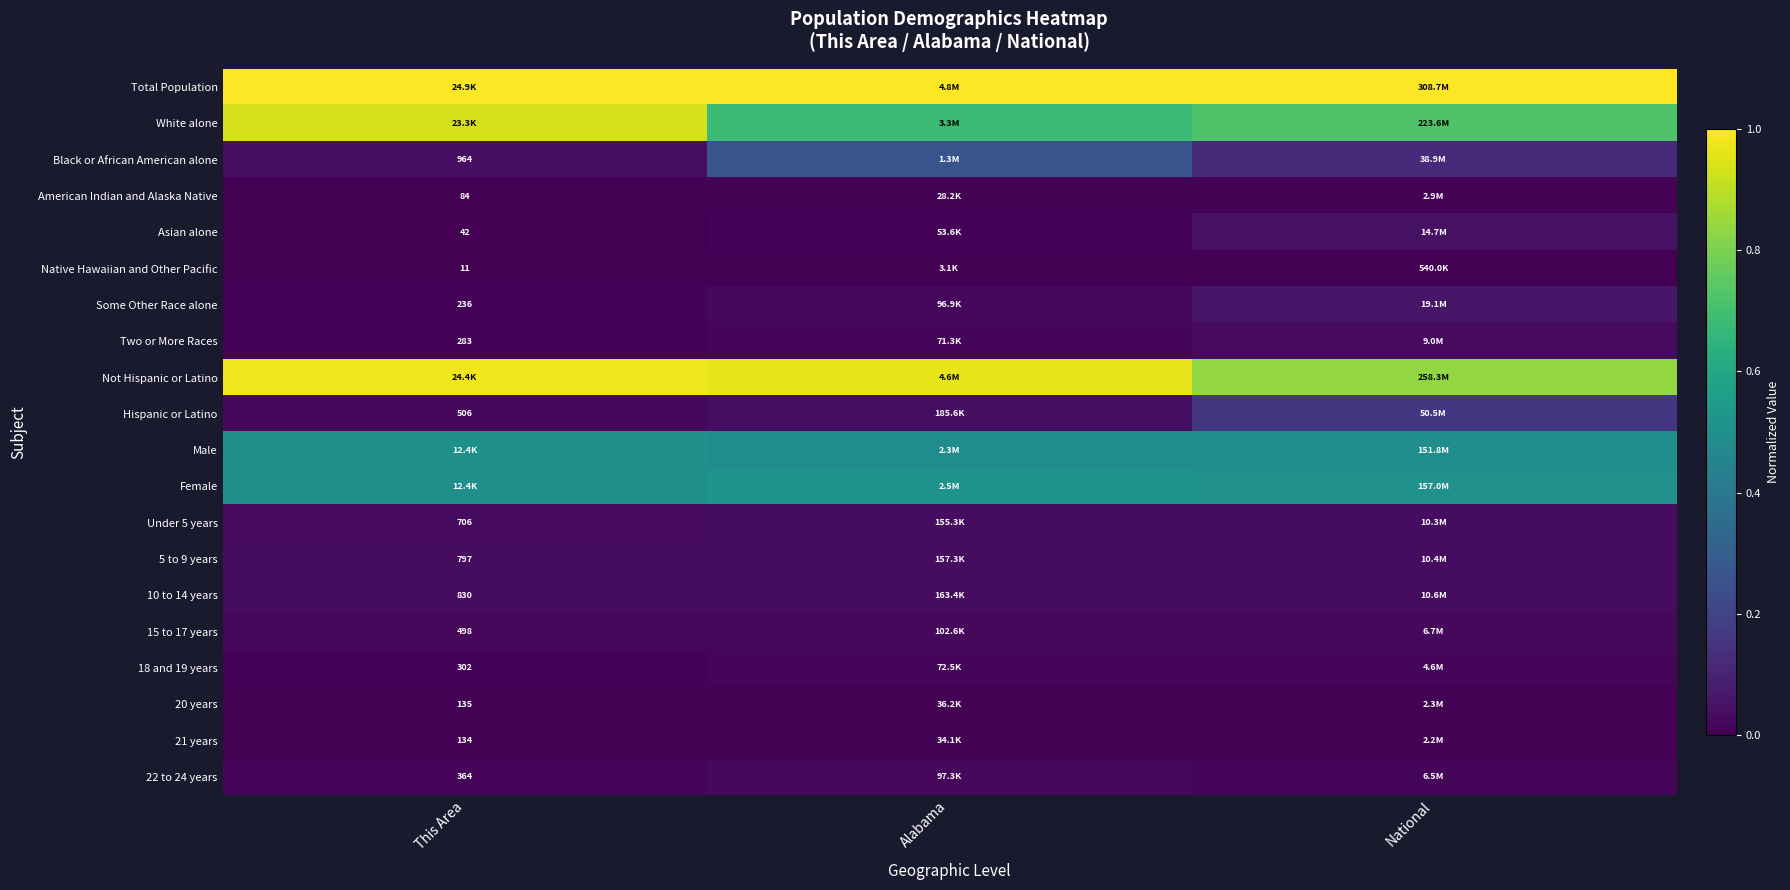

Count the number of categories in the chart.

3